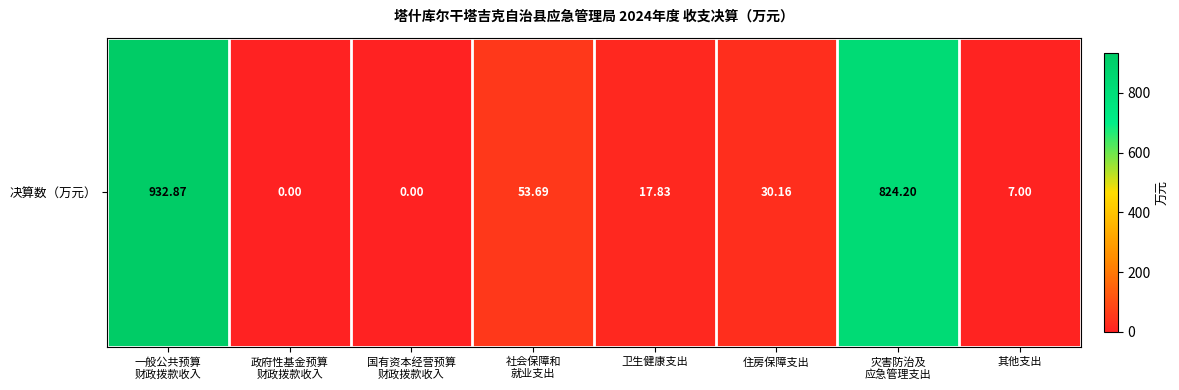

Count the number of values greater than 30.

4